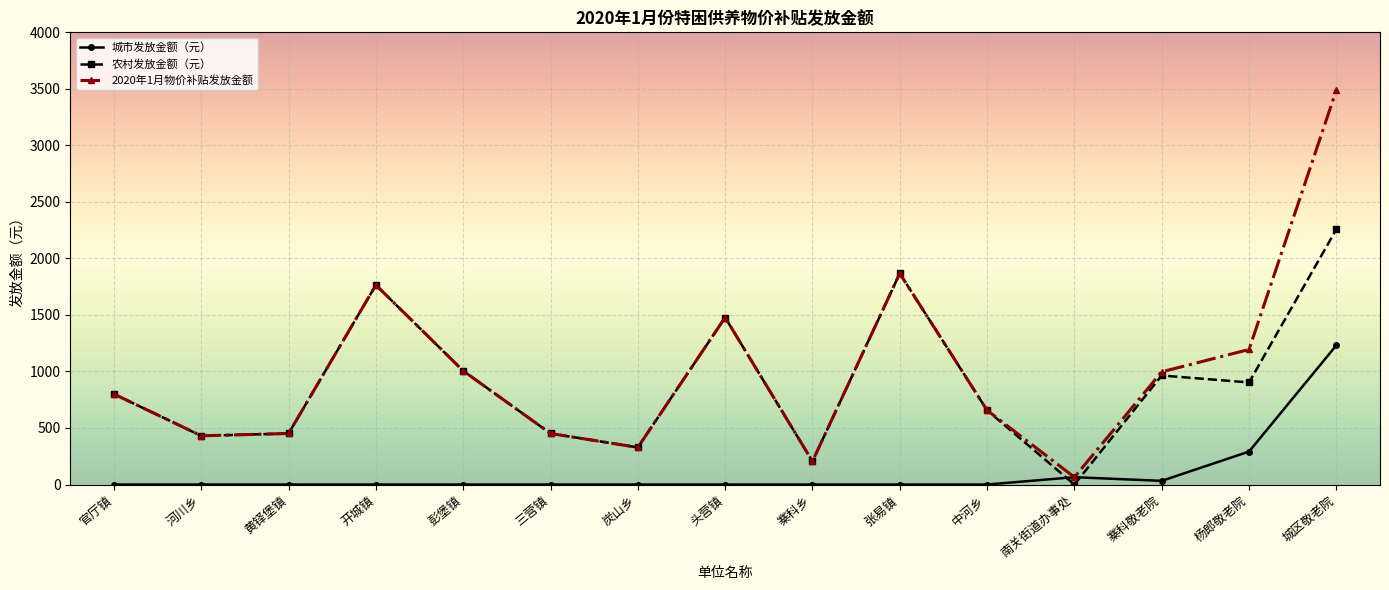

Which series has the widest spread of values?

2020年1月物价补贴发放金额